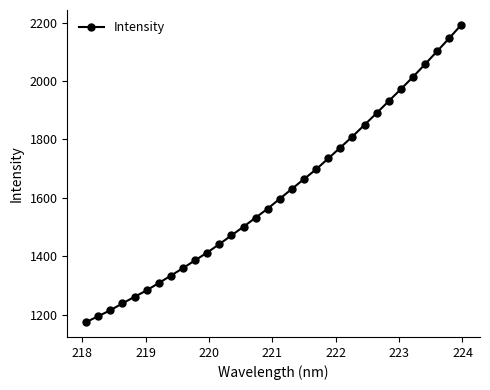

How many values exceed 1597?

16